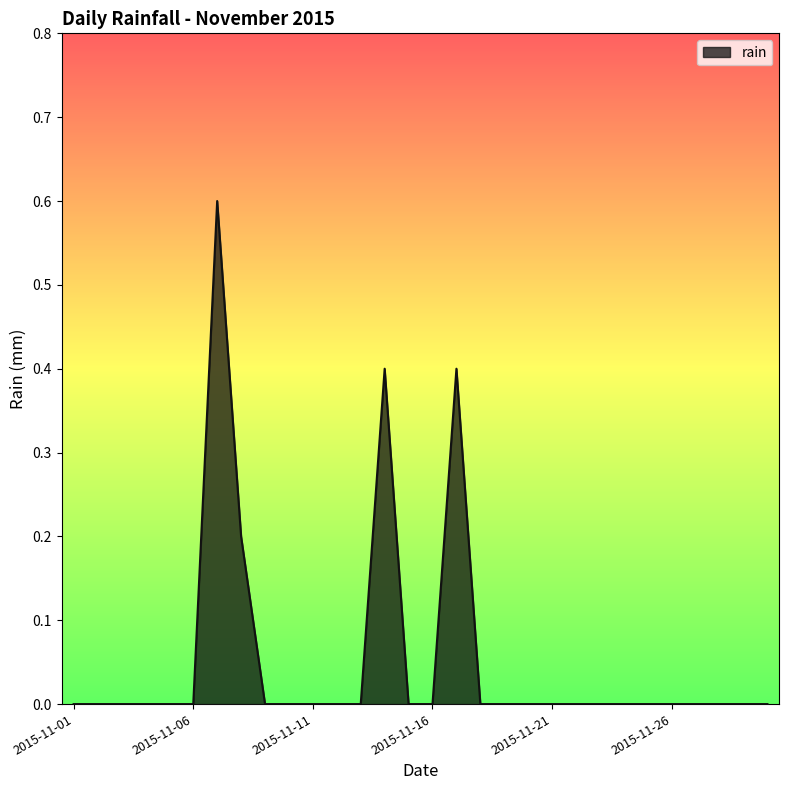

What is the greatest value displayed?

0.6